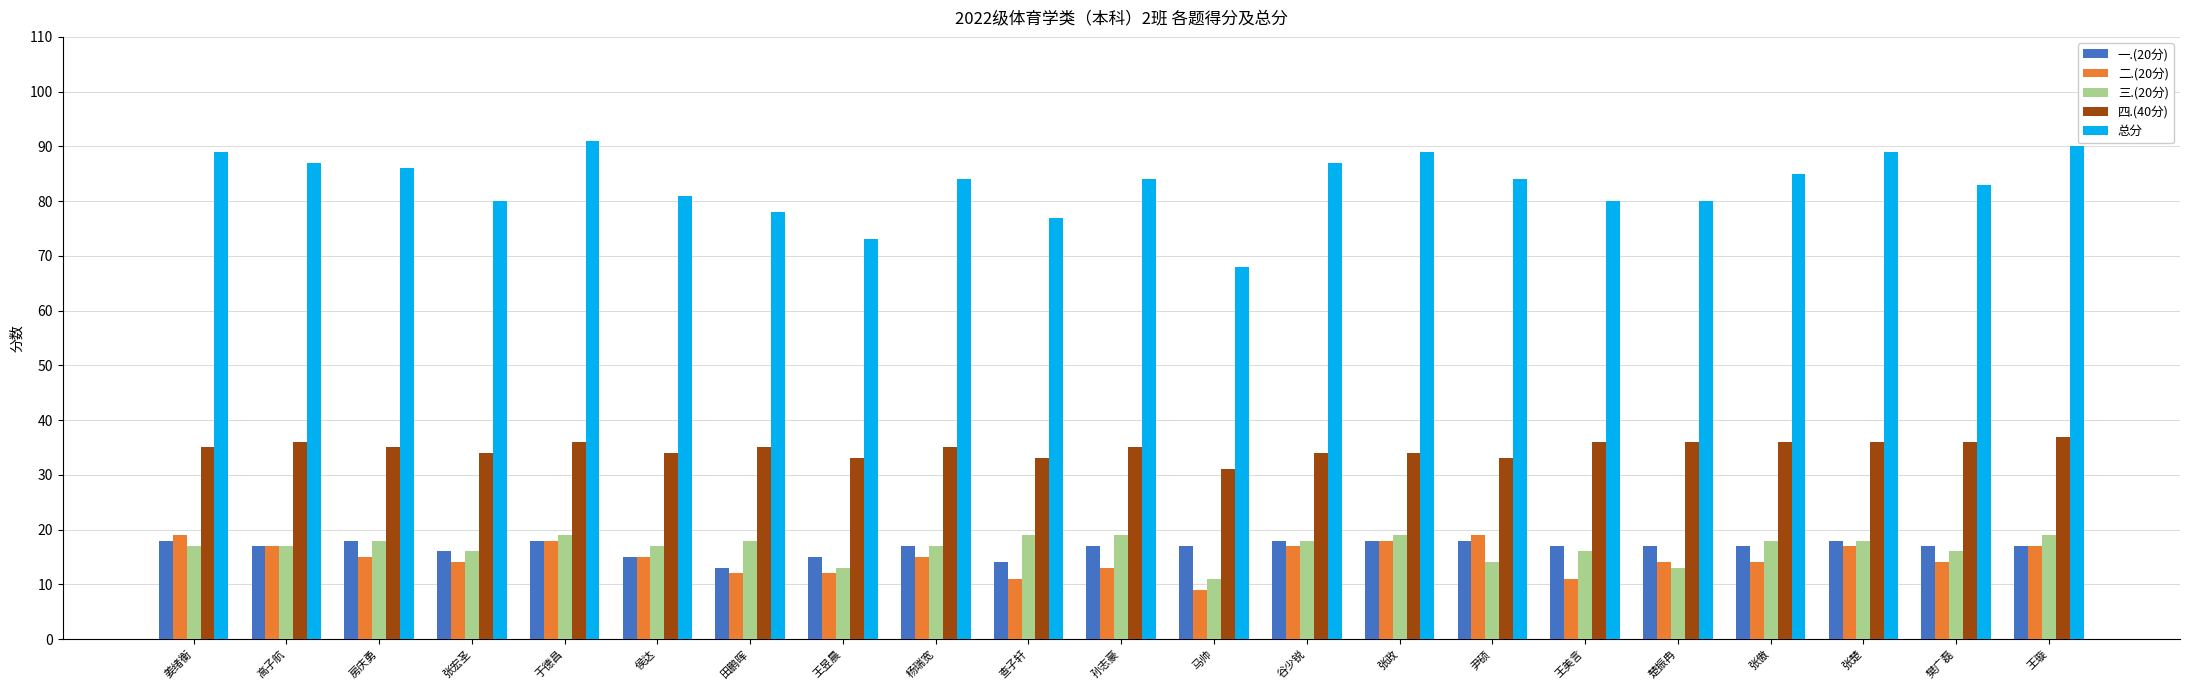

What is the maximum value shown in the chart?

91